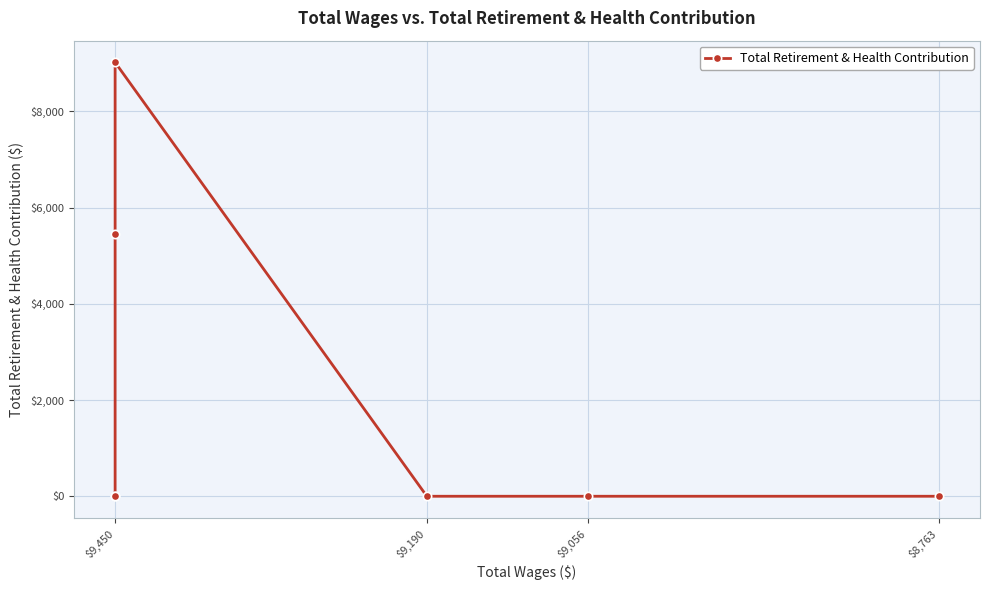

Where is the first local maximum?

$9,450